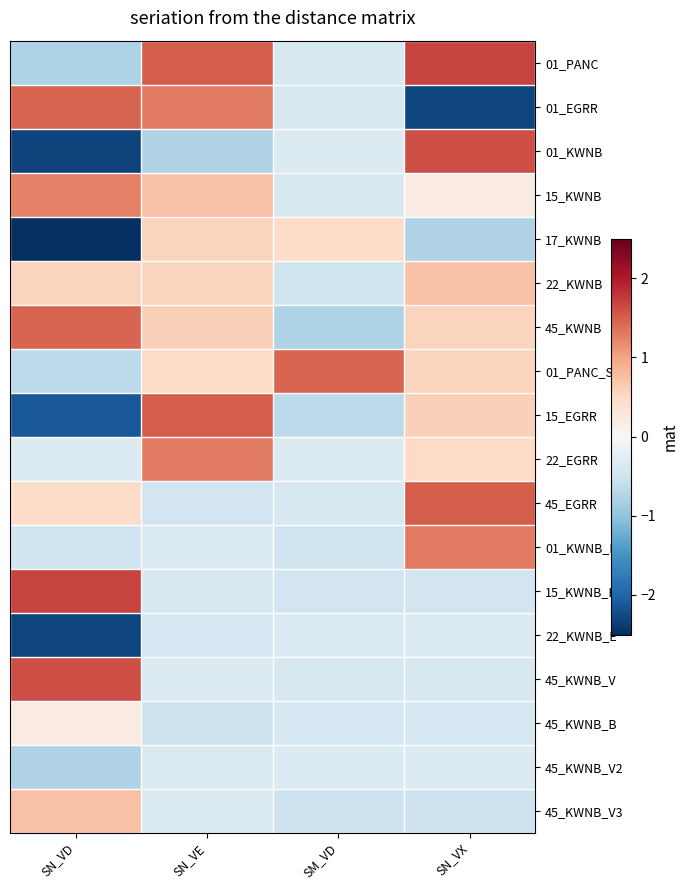

What is the greatest value displayed?

1.7